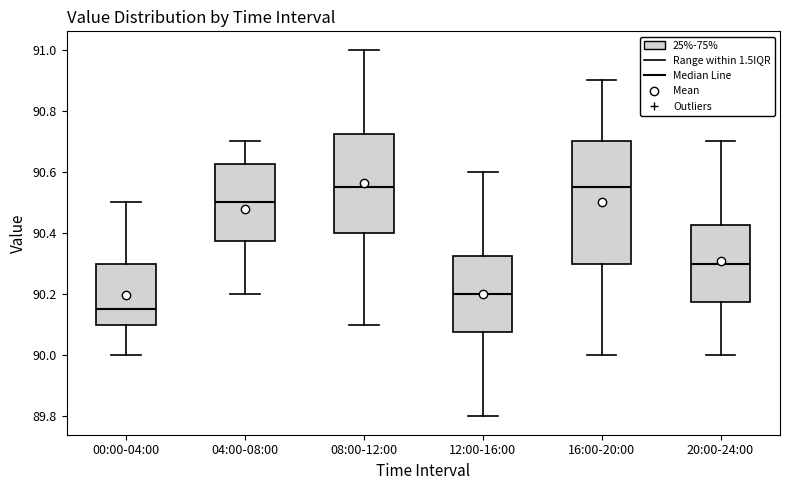

Comparing the boxes themselves (not the whiskers), which one is the tallest?

16:00-20:00